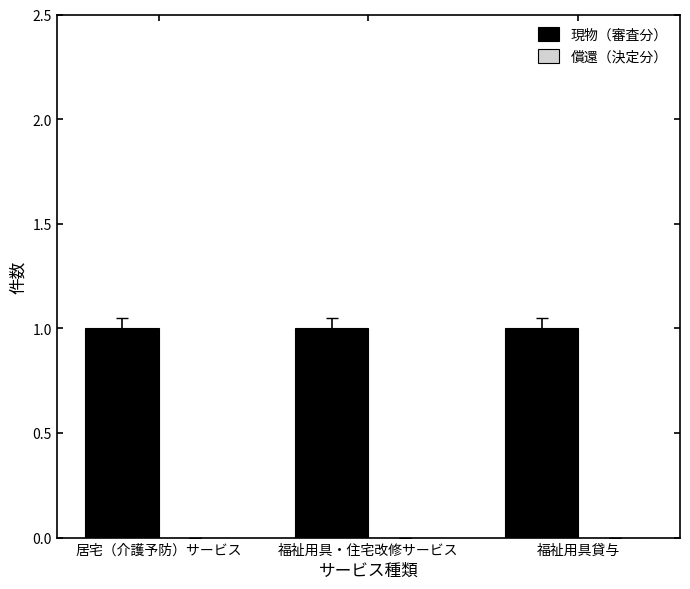

Rank the series at 福祉用具貸与 from lowest to highest value.

償還（決定分）, 現物（審査分）